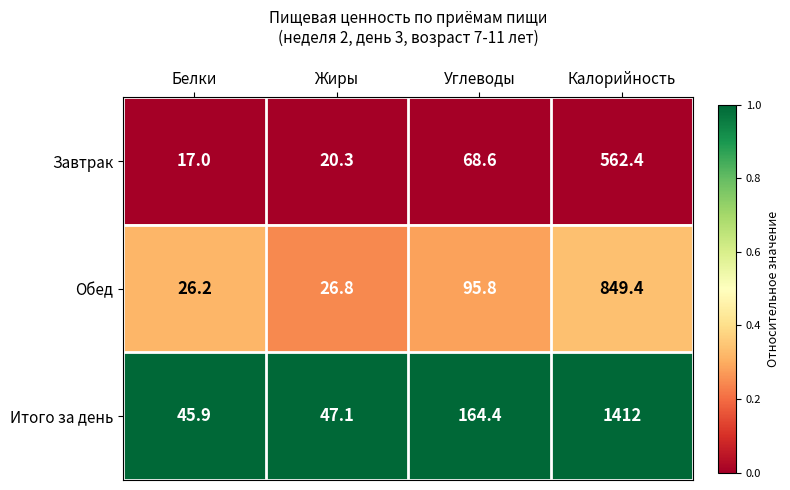

List the series in order of their peak value, lowest first.

Завтрак, Обед, Итого за день